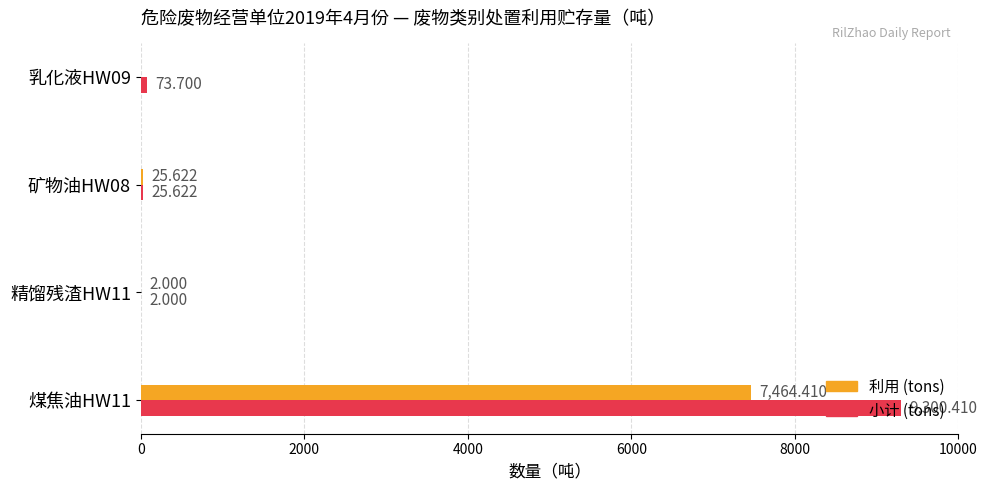

How many data points in 小计 (tons) are above 73?

2